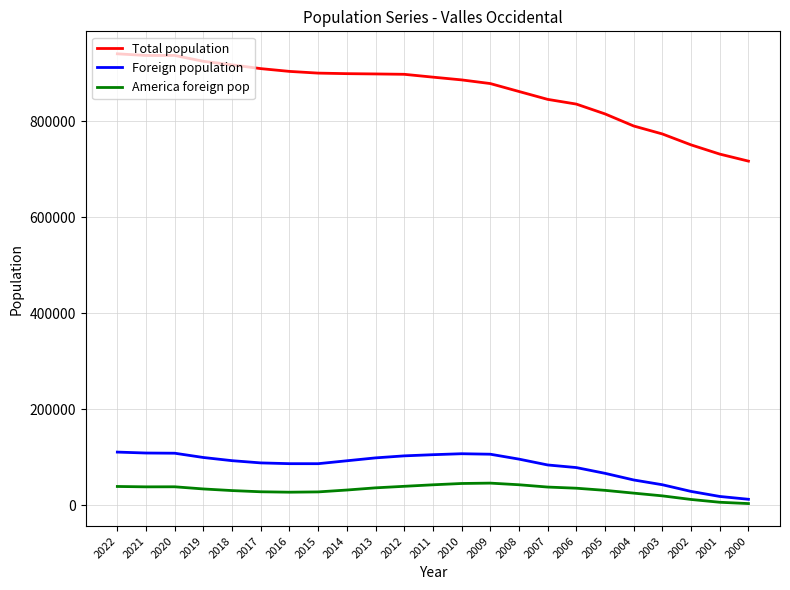

How many lines are shown in the chart?

3